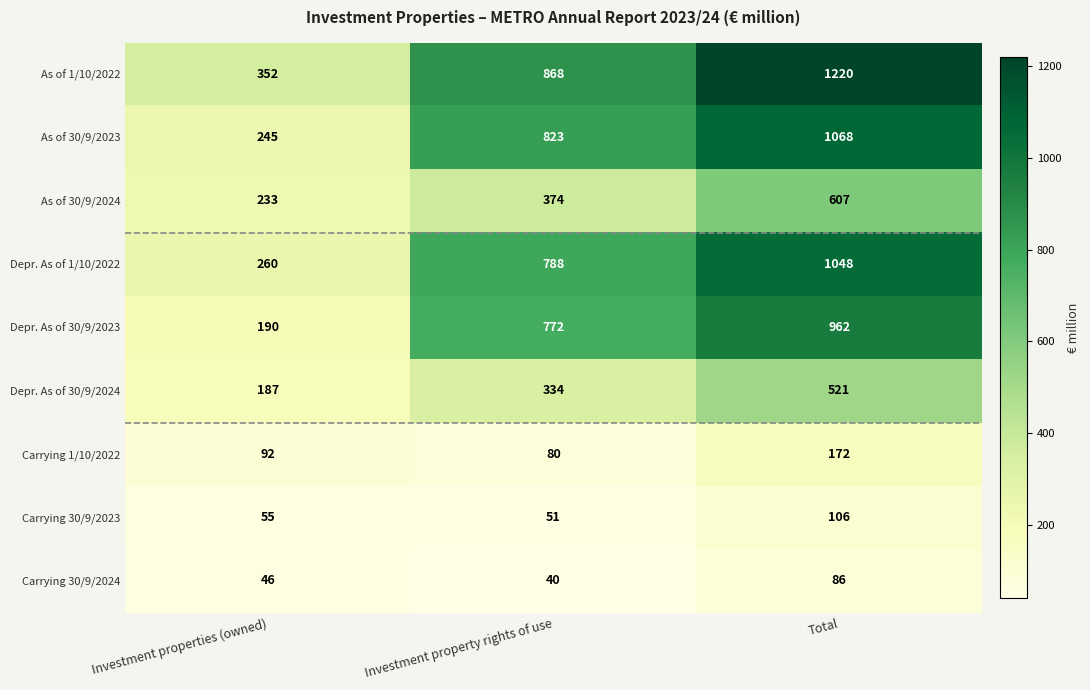

Reading left to right, extract all data points from this chart.

As of 1/10/2022: 352	868	1220
As of 30/9/2023: 245	823	1068
As of 30/9/2024: 233	374	607
Depr. As of 1/10/2022: 260	788	1048
Depr. As of 30/9/2023: 190	772	962
Depr. As of 30/9/2024: 187	334	521
Carrying 1/10/2022: 92	80	172
Carrying 30/9/2023: 55	51	106
Carrying 30/9/2024: 46	40	86